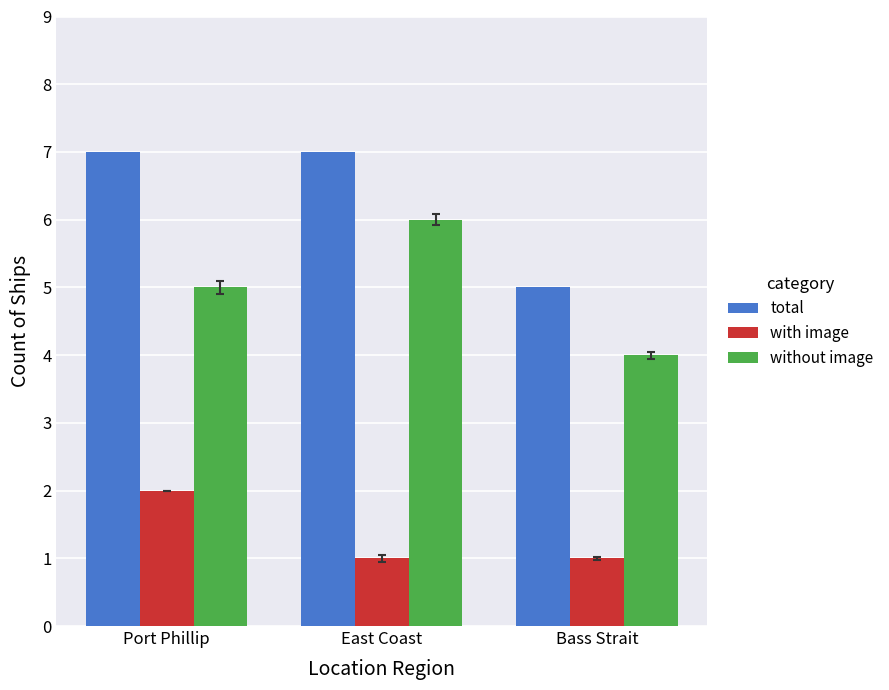

Which series has the largest total across all categories?

total